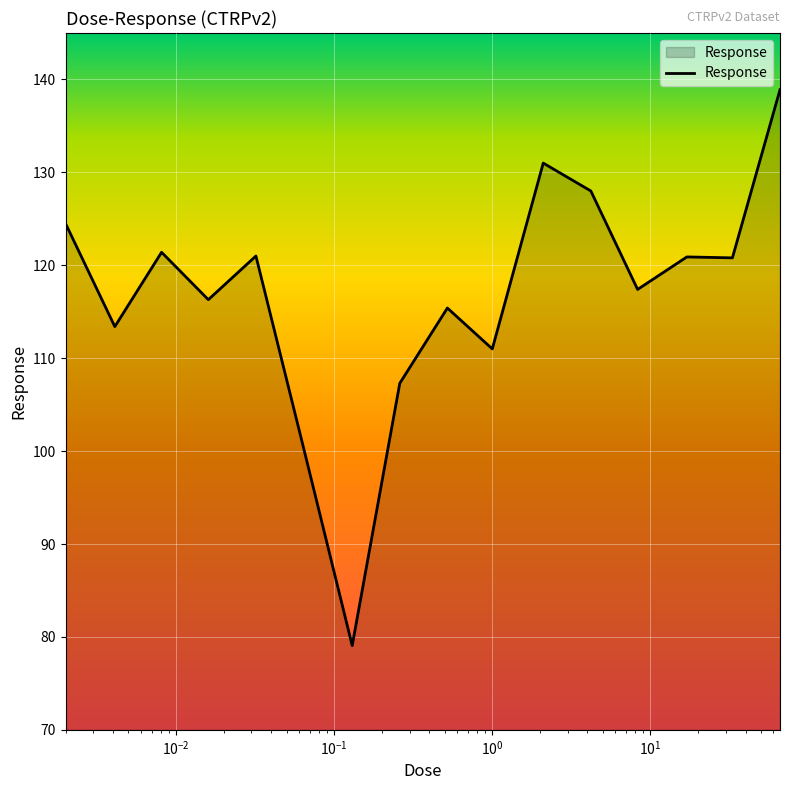

What is the smallest value displayed?

79.1